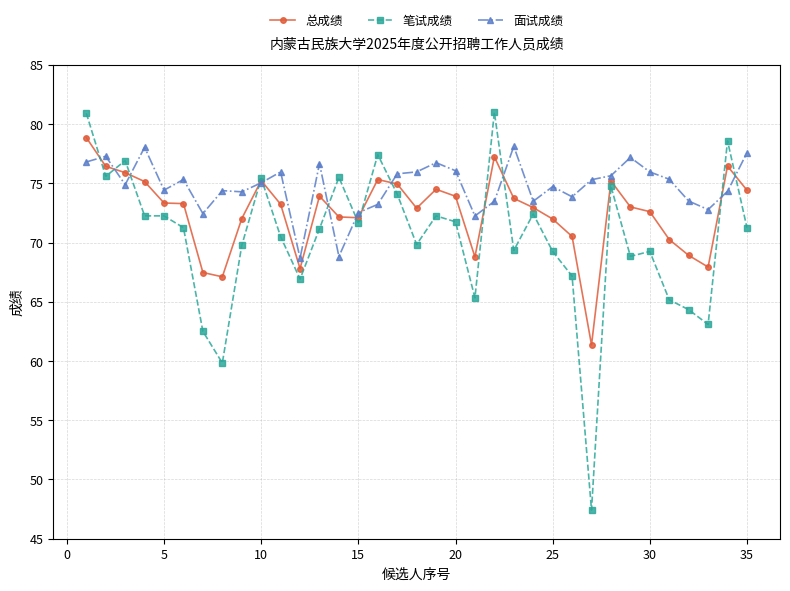

What is the average value of the 总成绩 series?

72.6